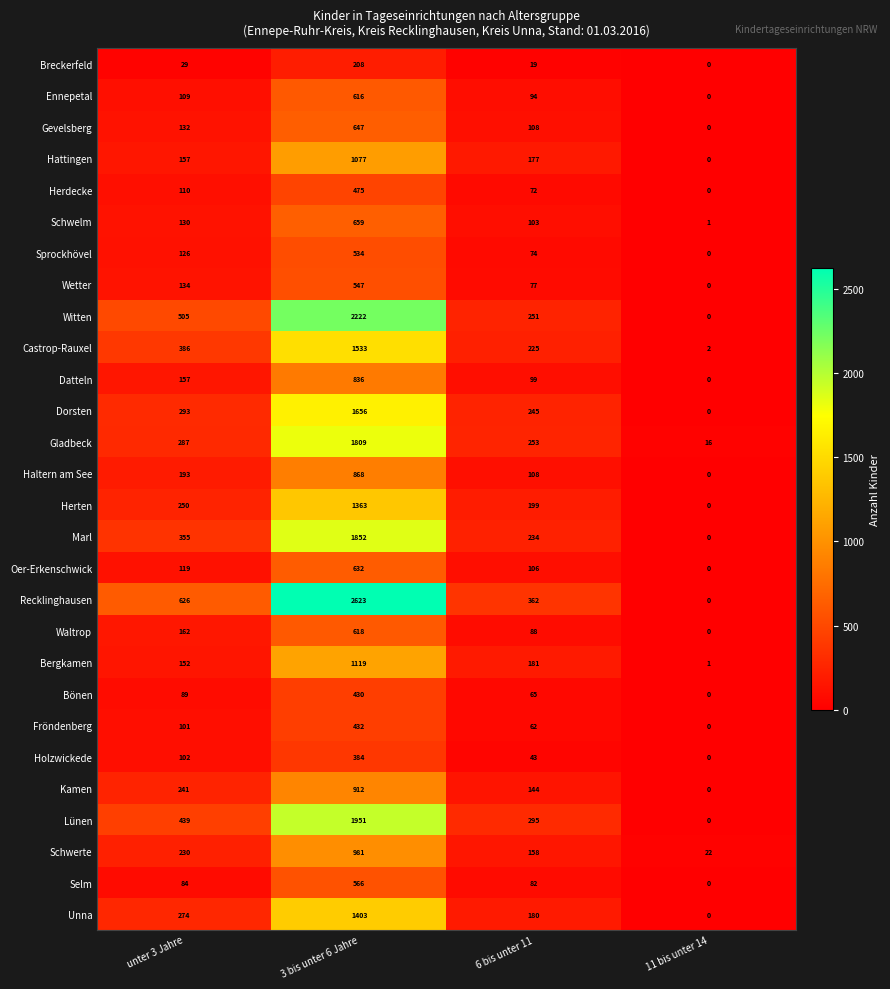

What is the average value of the Unna series?

464